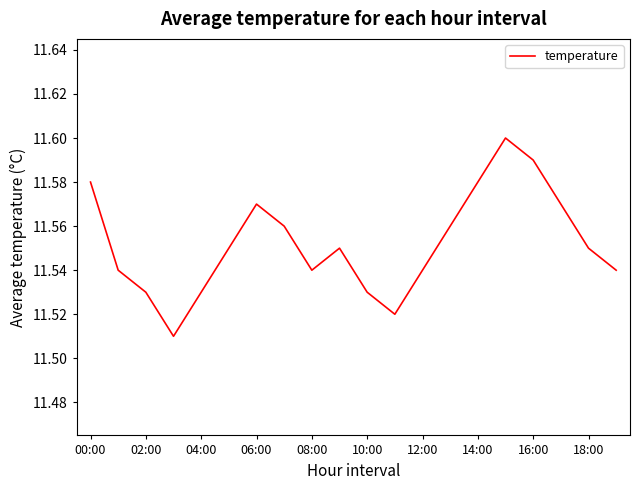

How many lines are shown in the chart?

1